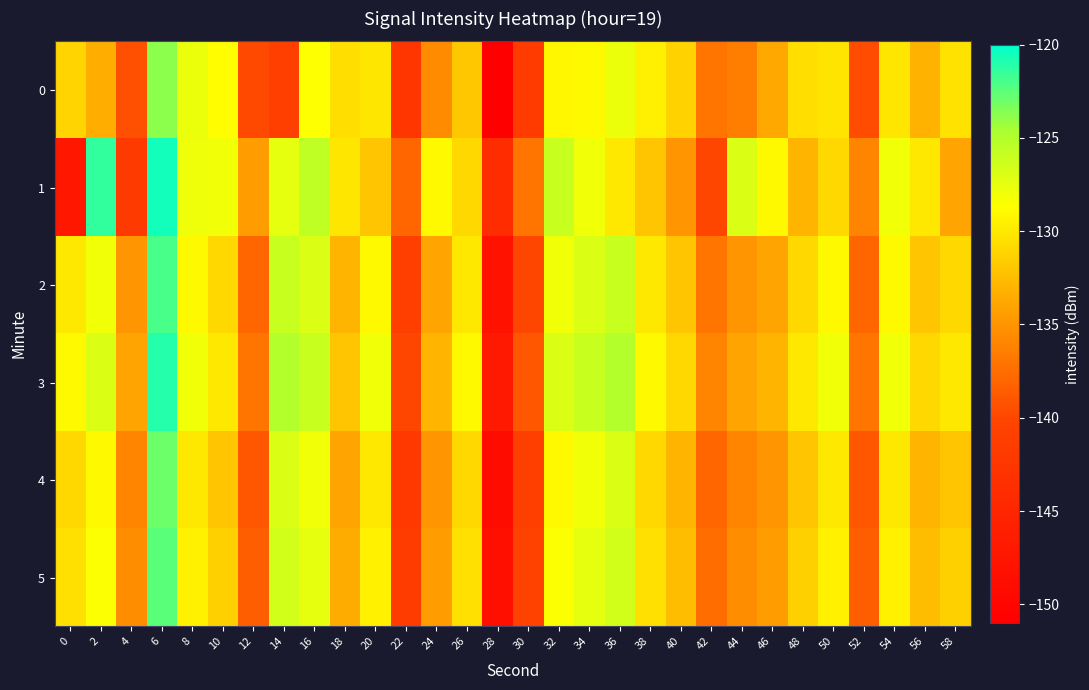

What is the minimum value shown in the chart?

-150.8